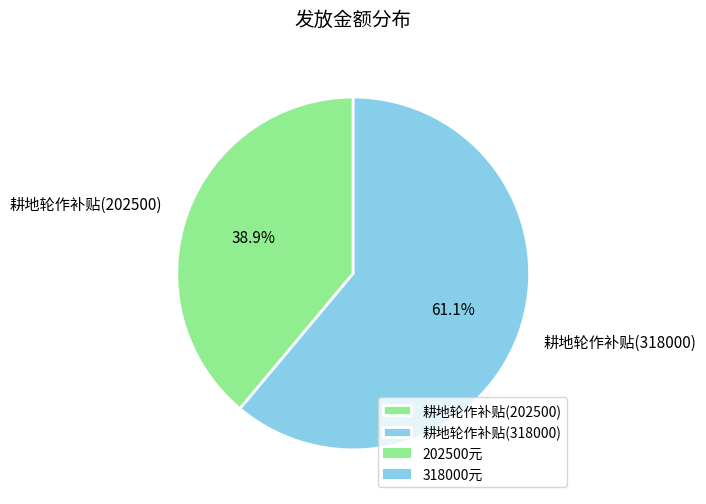

What portion of the pie excludes 耕地轮作补贴(202500)?

61.1%